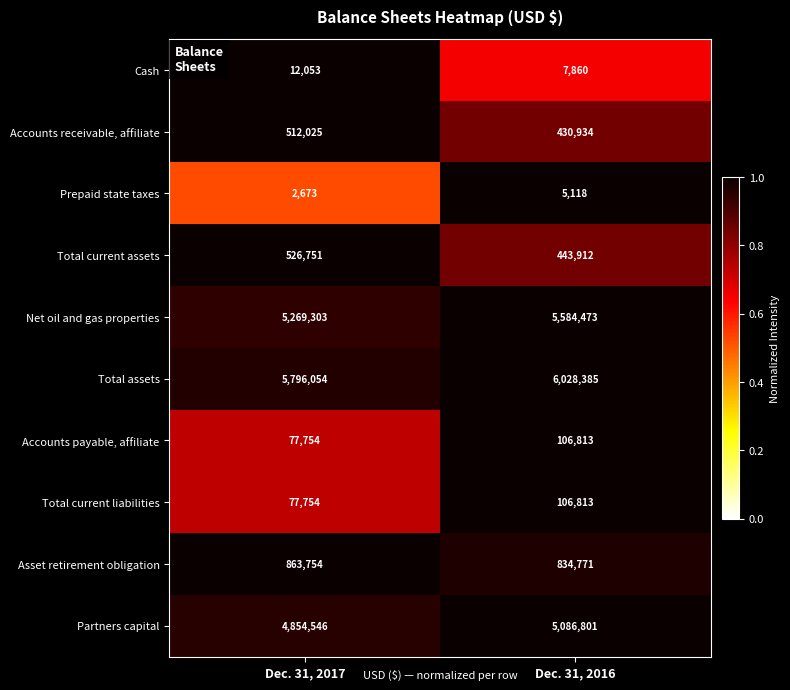

Rank the categories by Asset retirement obligation value from highest to lowest.

Dec. 31, 2017, Dec. 31, 2016